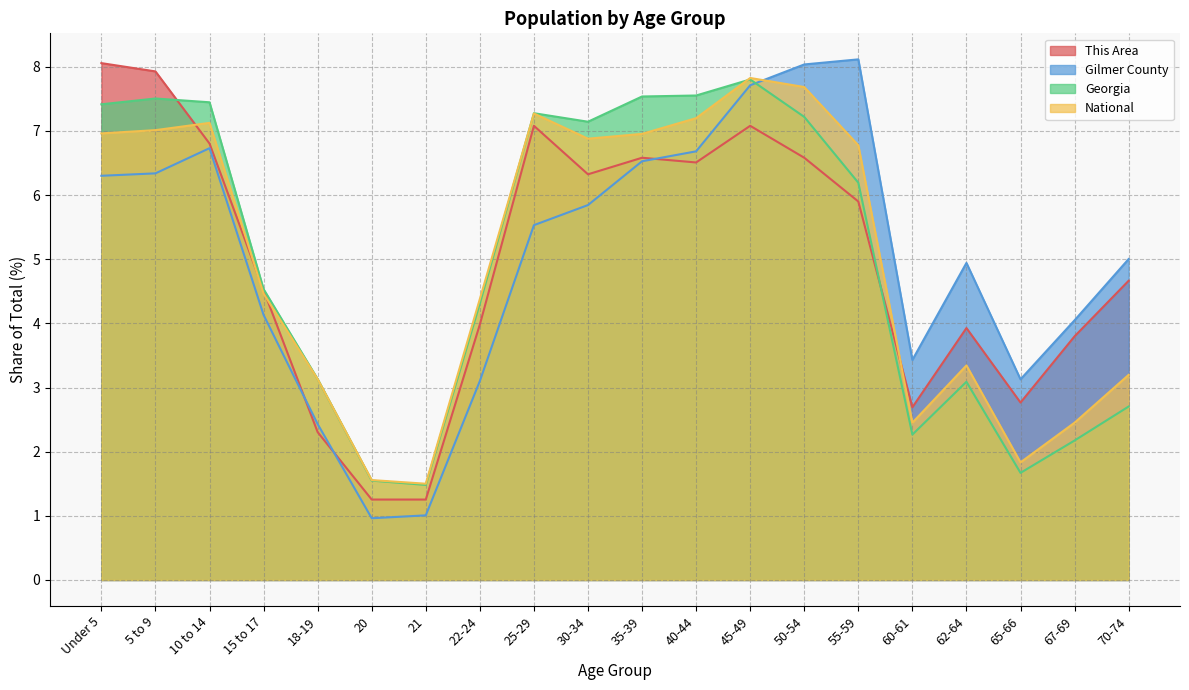

True or false: Georgia has a value of 1.5 at 21.

True